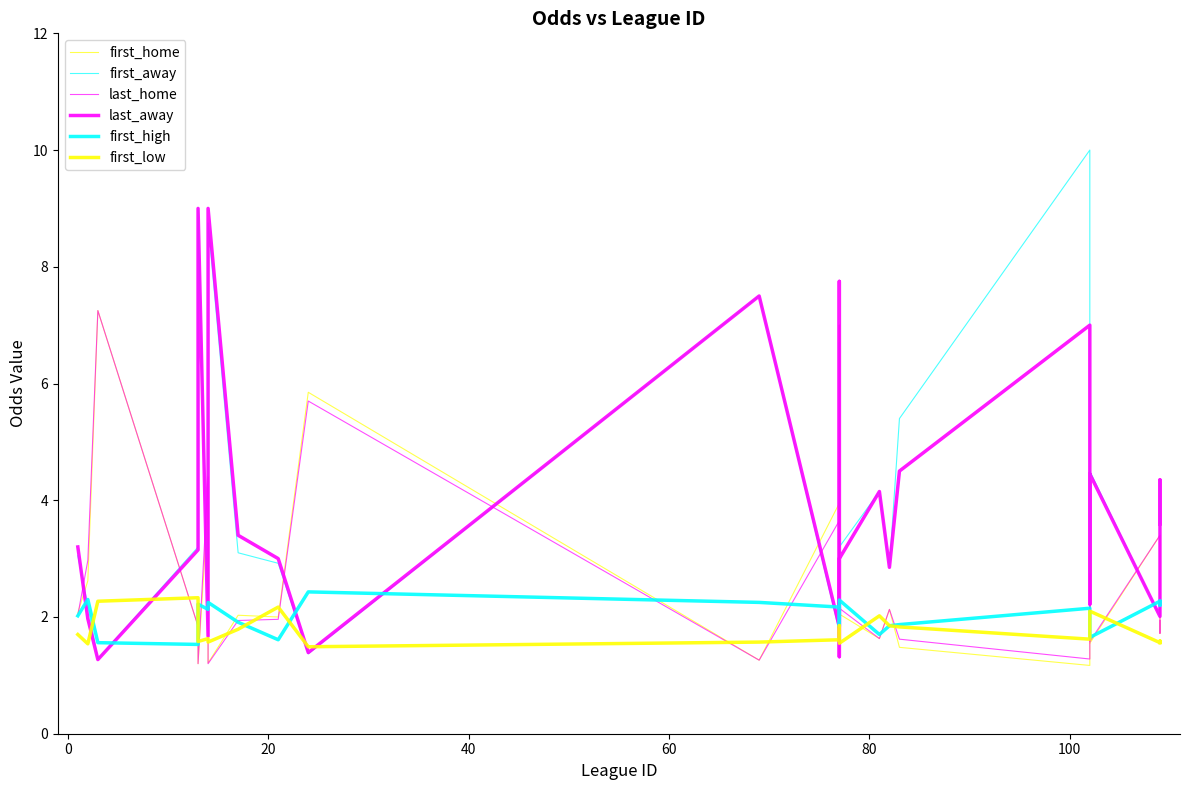

How many values in the last_away series are below 3?

11